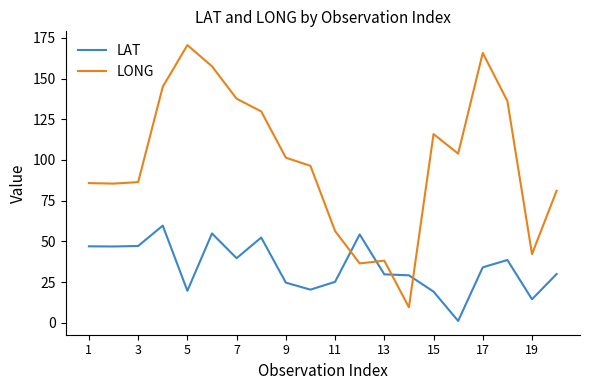

What is the maximum value shown in the chart?

170.5